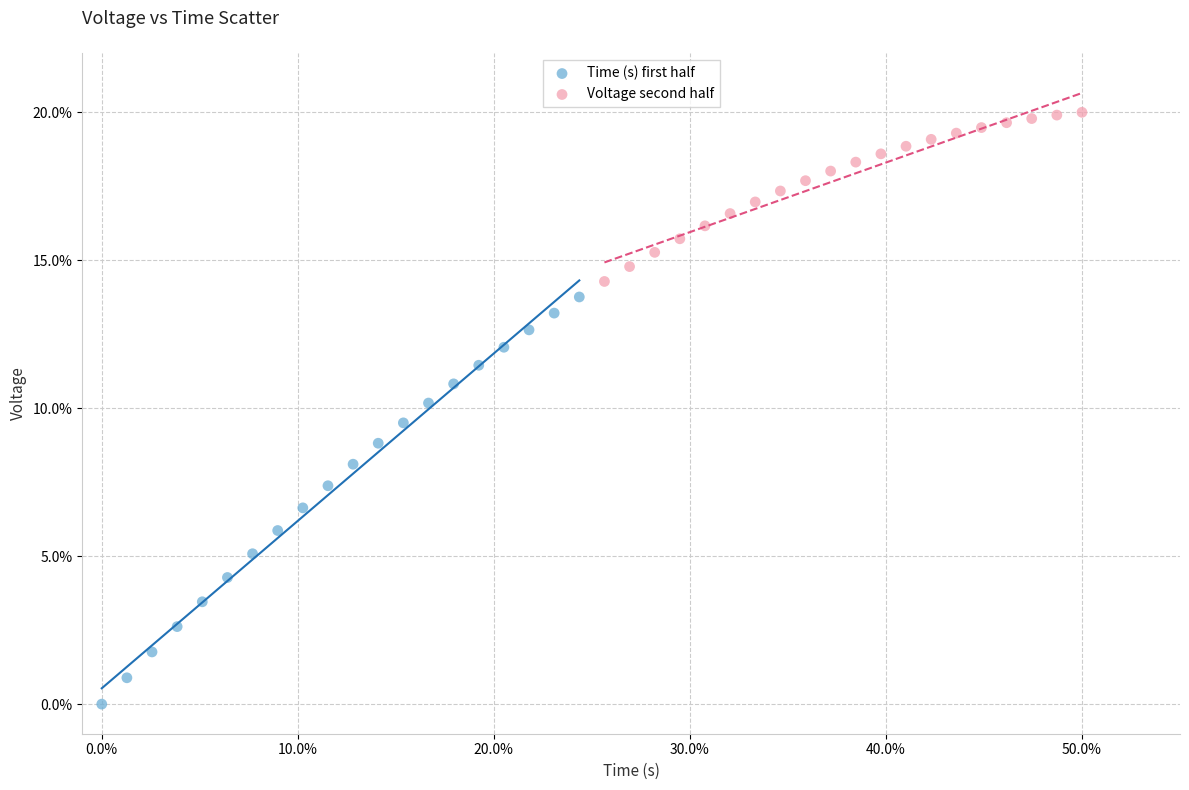

Which series contains the lowest Y value?

Time (s) first half